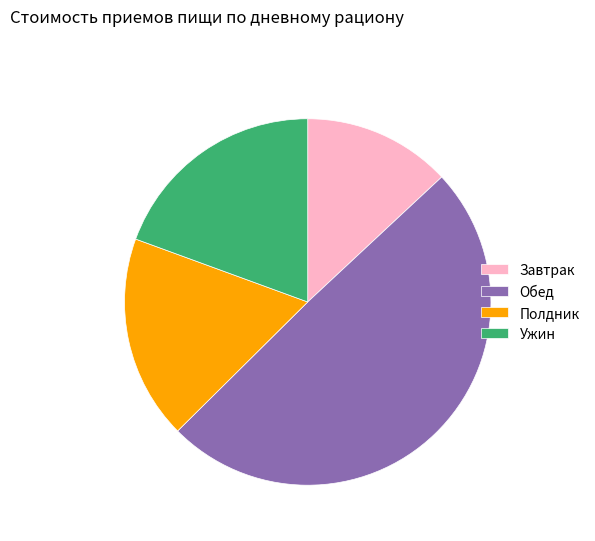

Is the sum of Ужин and Полдник greater than half?

No